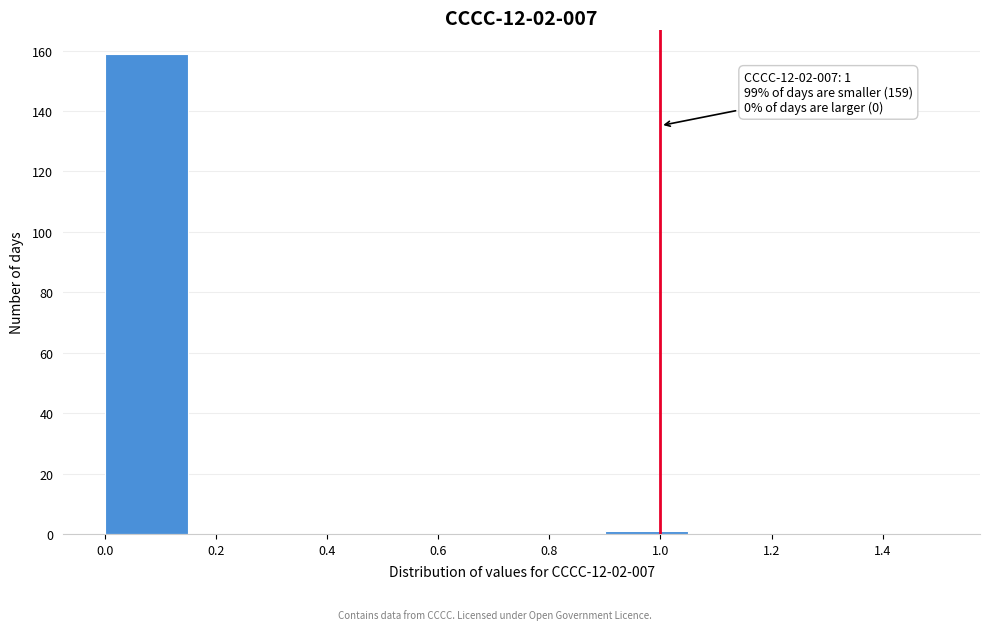

Over which range of the x-axis is the bar tallest?

0.00 to 0.15